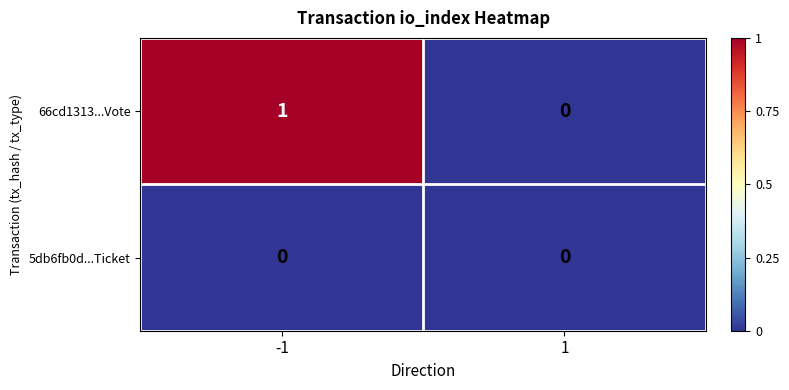

At -1, list the series in order from largest to smallest.

66cd1313...Vote, 5db6fb0d...Ticket